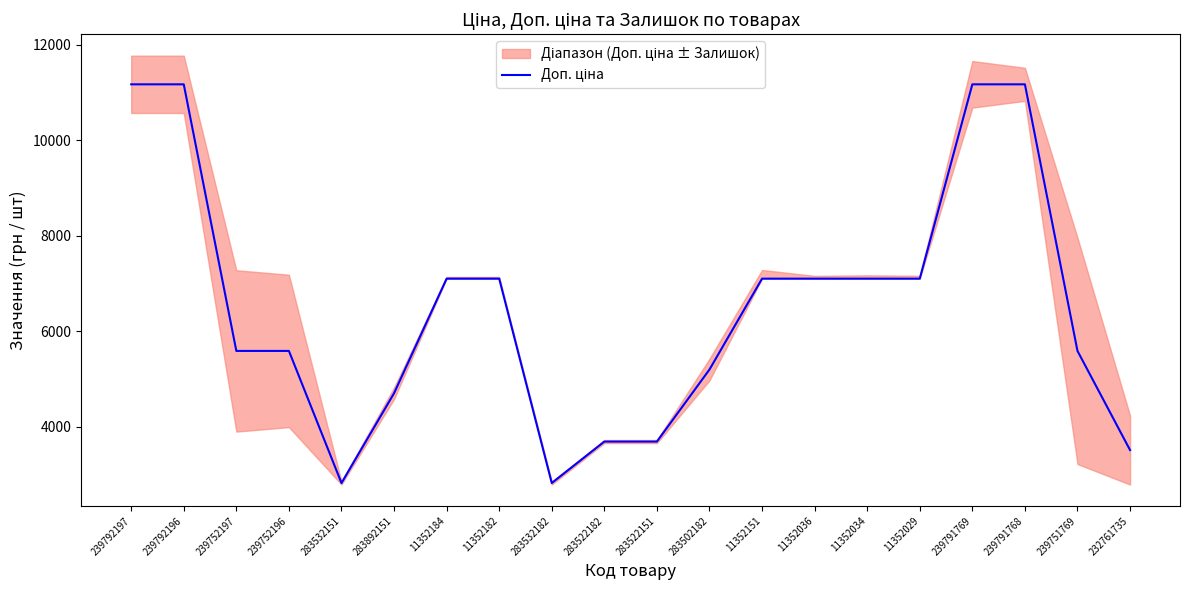

List the labels in order of value, smallest first.

283532151, 283532182, 232761735, 283522182, 283522151, 283892151, 283502182, 239752197, 239752196, 239751769, 11352184, 11352182, 11352151, 11352036, 11352034, 11352029, 239792197, 239792196, 239791769, 239791768